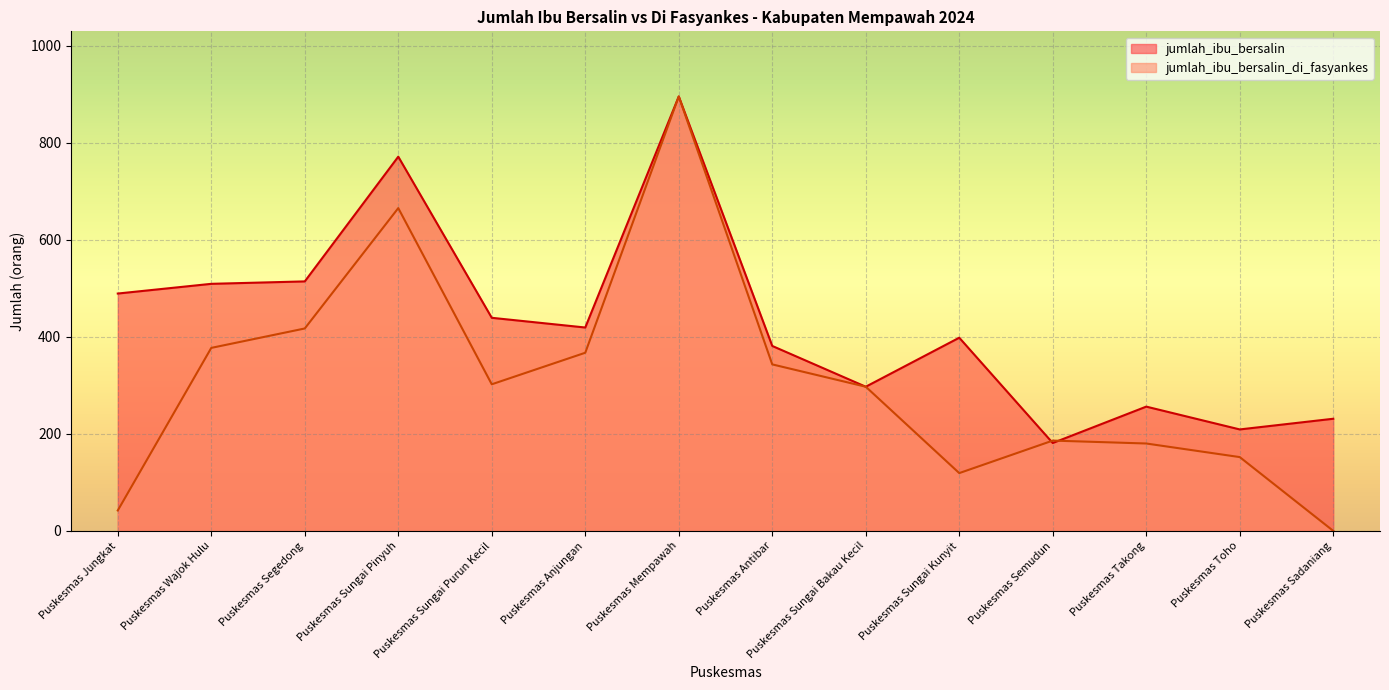

How many series are shown in this chart?

2